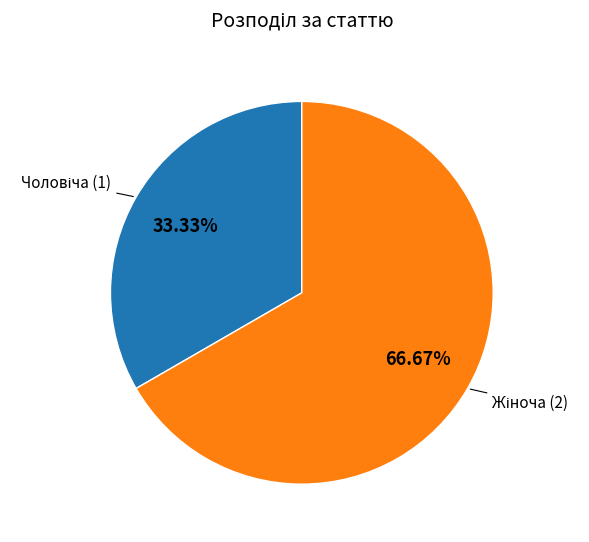

Is there a majority slice in this chart?

Yes